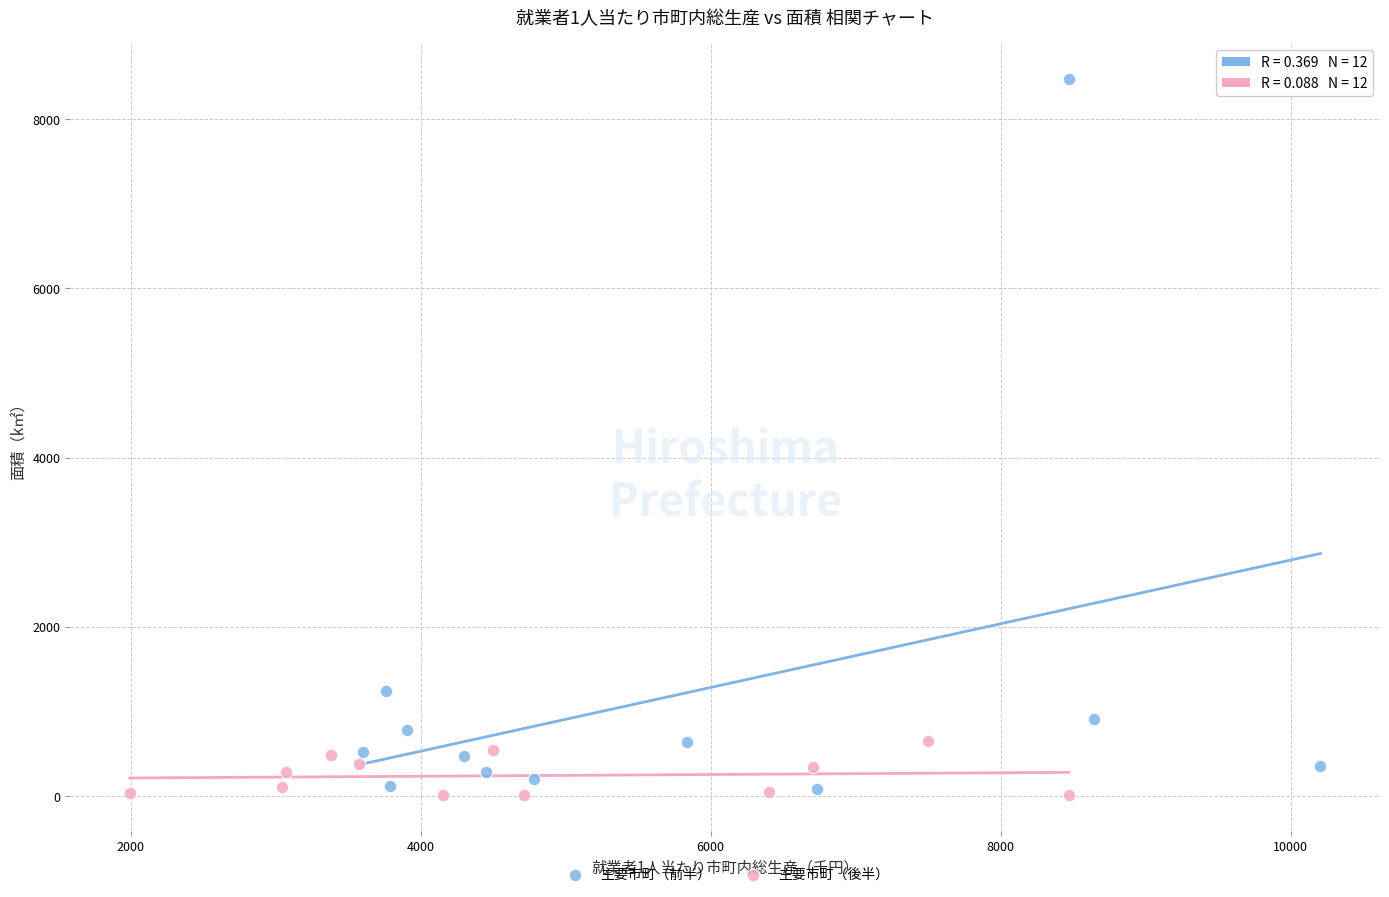

Which series contains the highest Y value?

主要市町（前半）